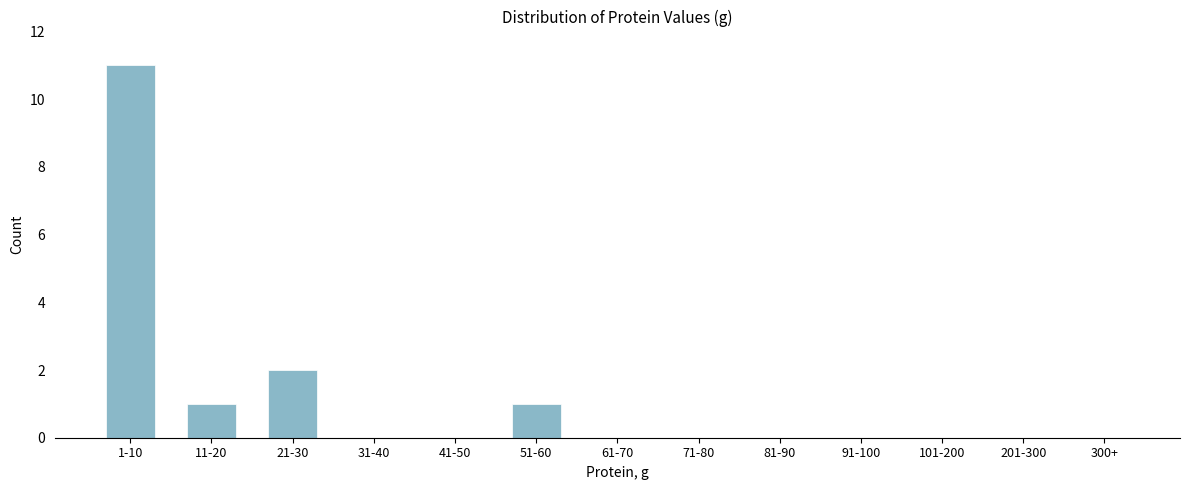

Reading right to left, extract all data points from this chart.

300+=0	201-300=0	101-200=0	91-100=0	81-90=0	71-80=0	61-70=0	51-60=1	41-50=0	31-40=0	21-30=2	11-20=1	1-10=11